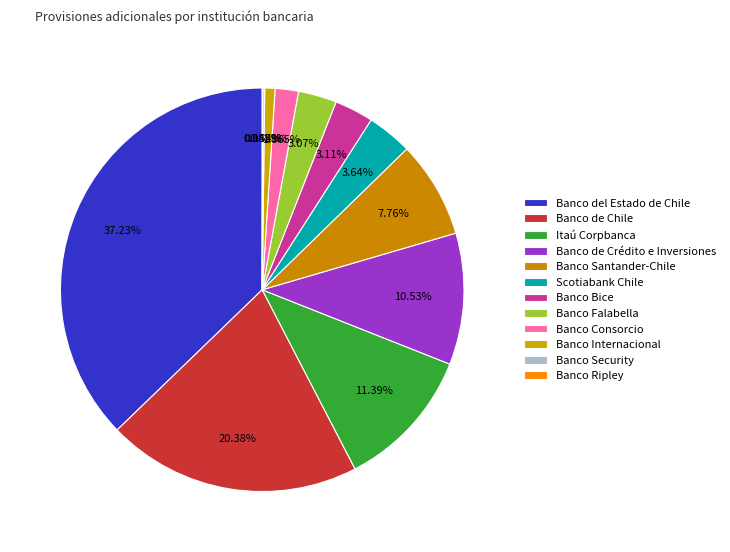

True or false: Banco del Estado de Chile accounts for 32% of the total.

False